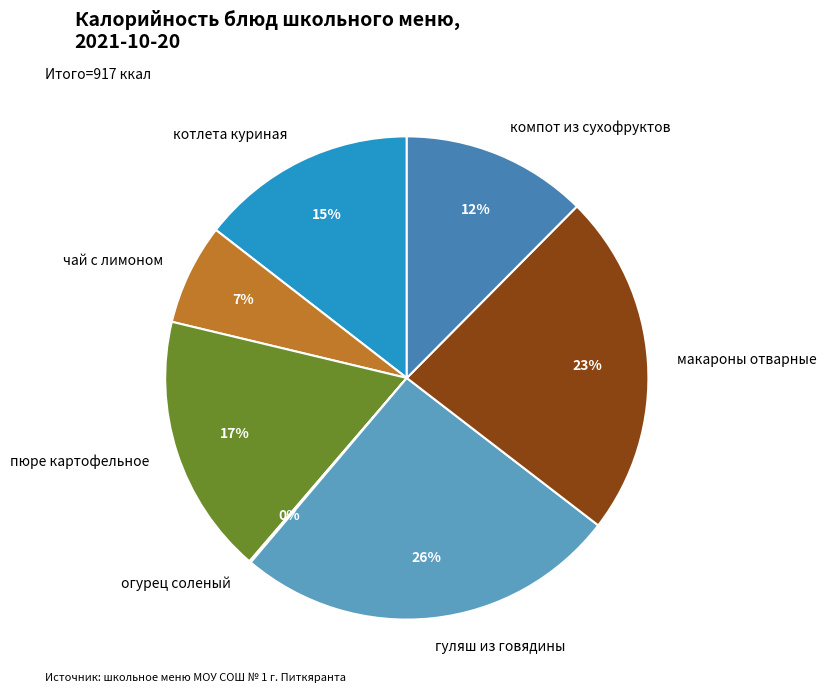

Is the sum of гуляш из говядины and чай с лимоном greater than half?

No